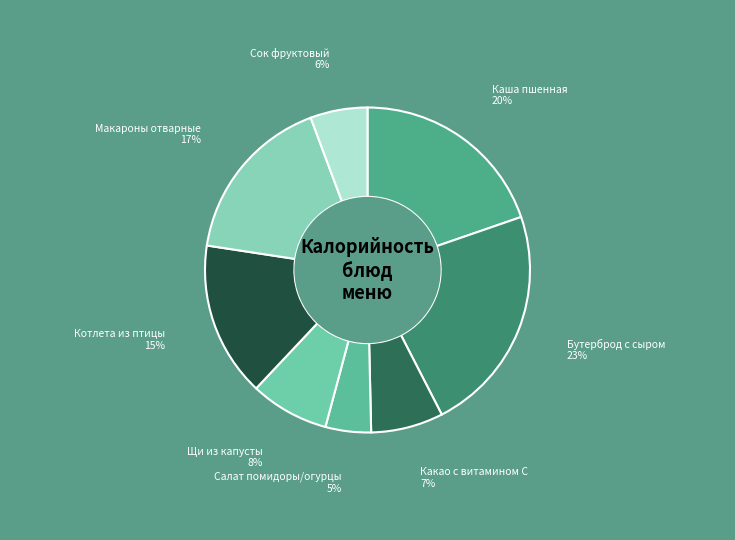

To the nearest percent, what portion does Макароны отварные represent?

17%